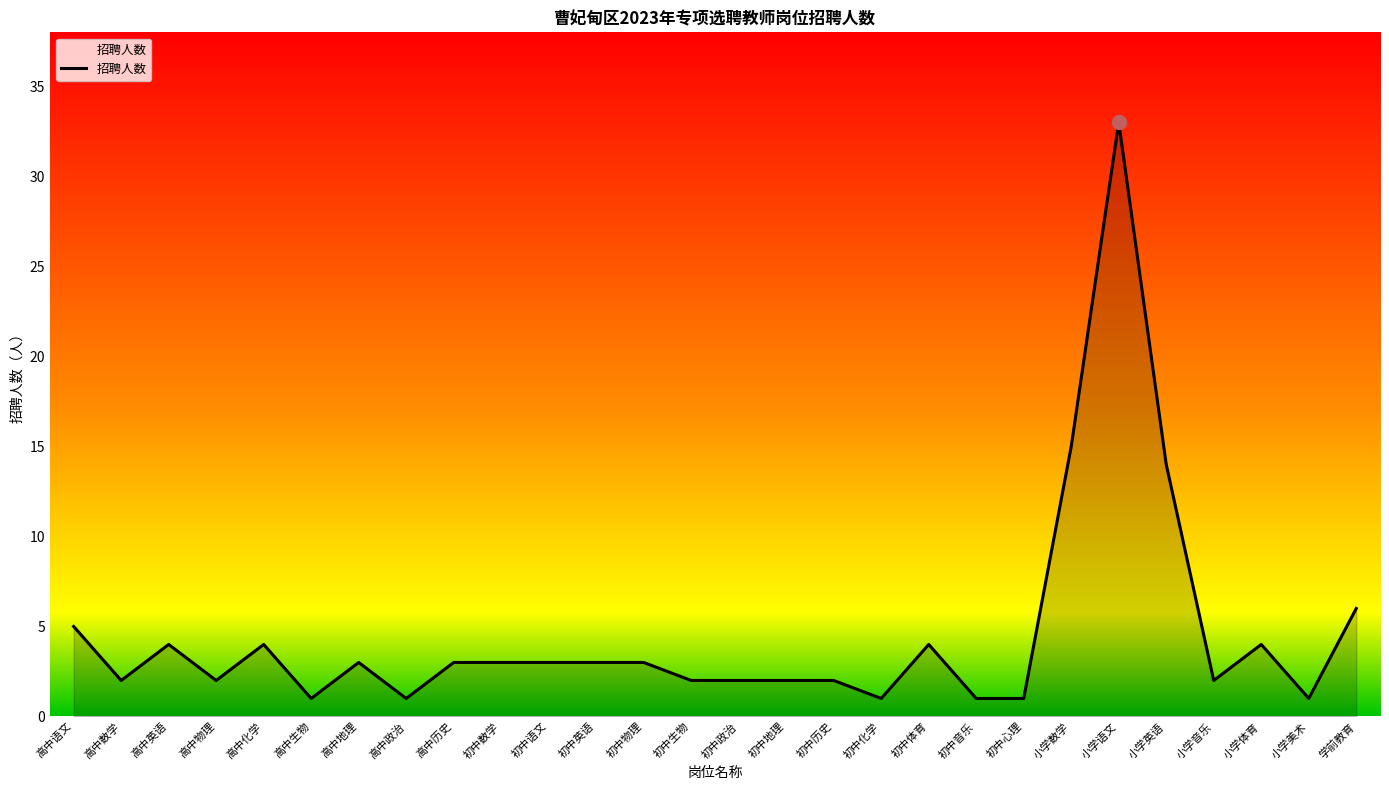

Reading left to right, transcribe all the data shown in this chart.

高中语文=5	高中数学=2	高中英语=4	高中物理=2	高中化学=4	高中生物=1	高中地理=3	高中政治=1	高中历史=3	初中数学=3	初中语文=3	初中英语=3	初中物理=3	初中生物=2	初中政治=2	初中地理=2	初中历史=2	初中化学=1	初中体育=4	初中音乐=1	初中心理=1	小学数学=15	小学语文=33	小学英语=14	小学音乐=2	小学体育=4	小学美术=1	学前教育=6